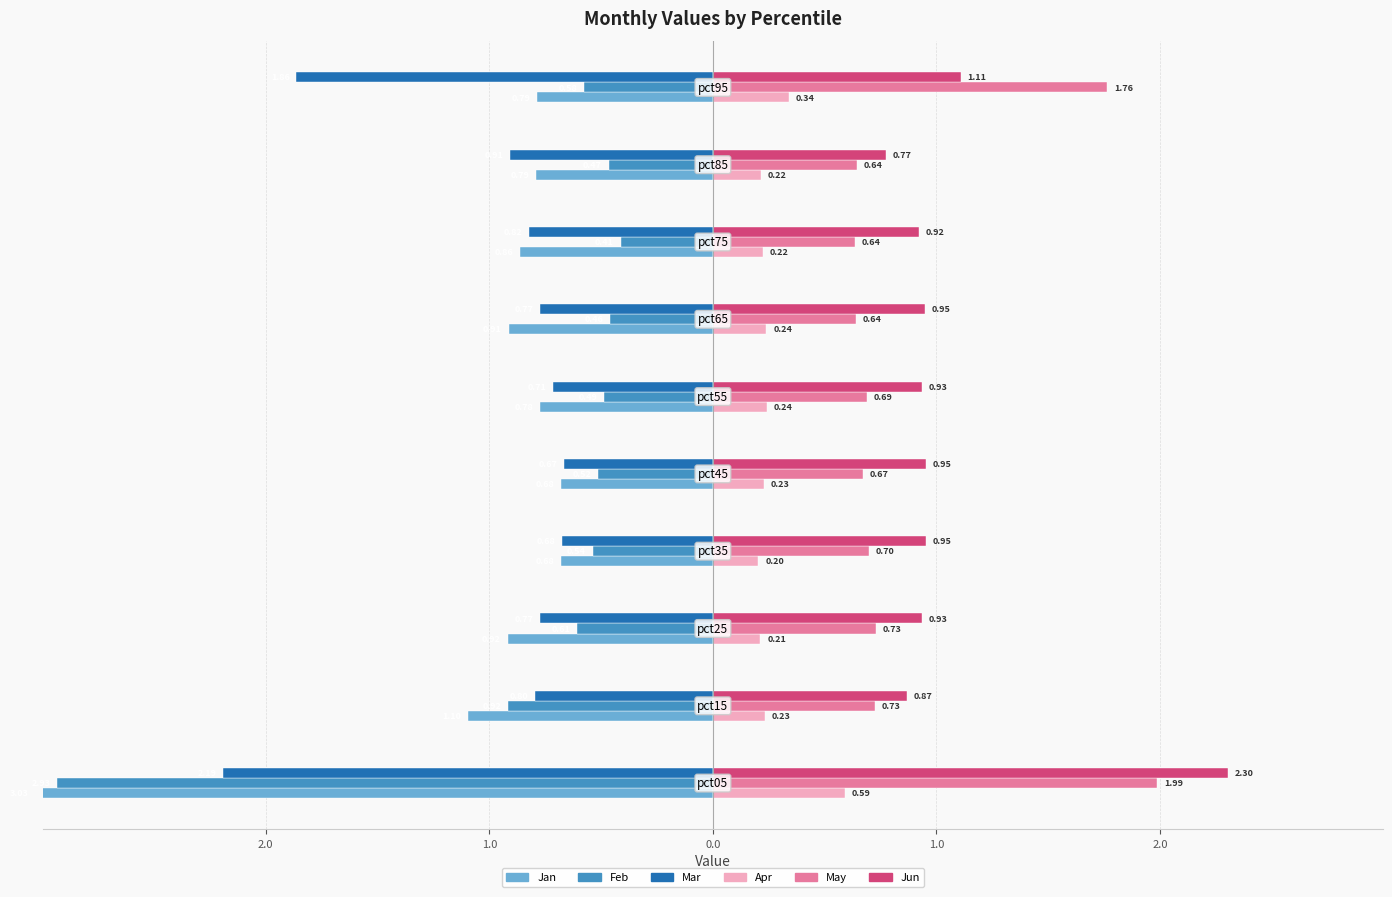

What are all the series names shown in the legend?

Jan, Feb, Mar, Apr, May, Jun